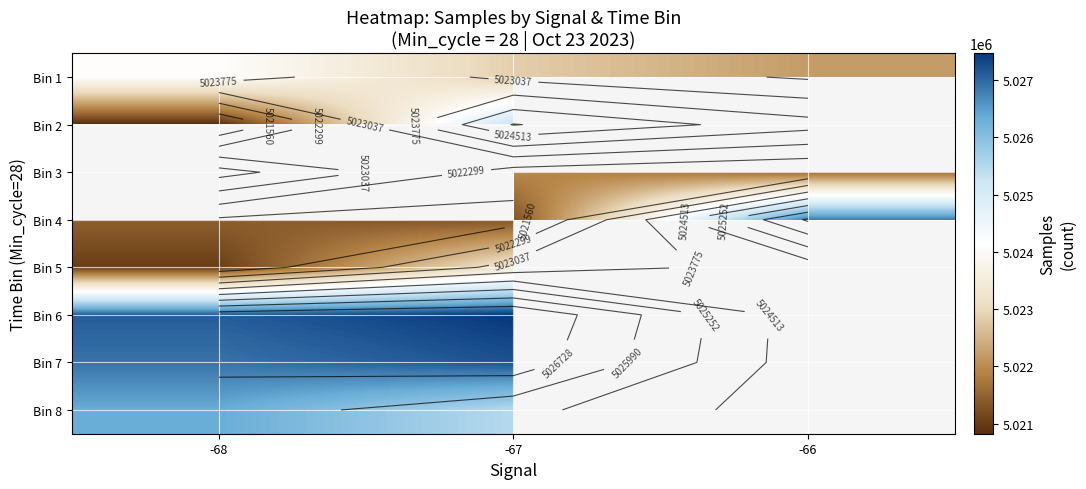

Which has a higher value, -68 or -66?

-68